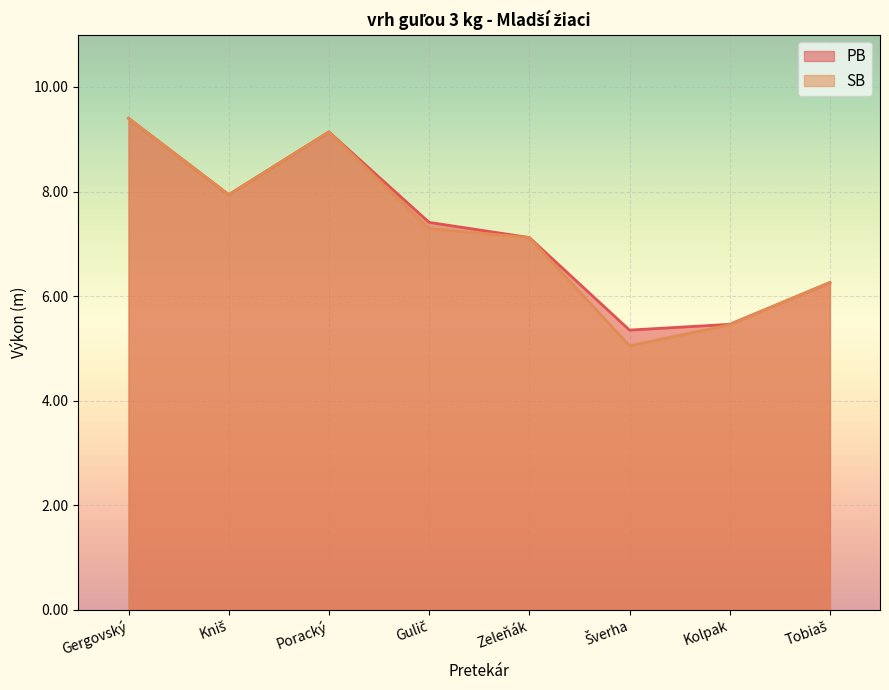

In PB, how many points are lower than both neighbors (excluding endpoints)?

2